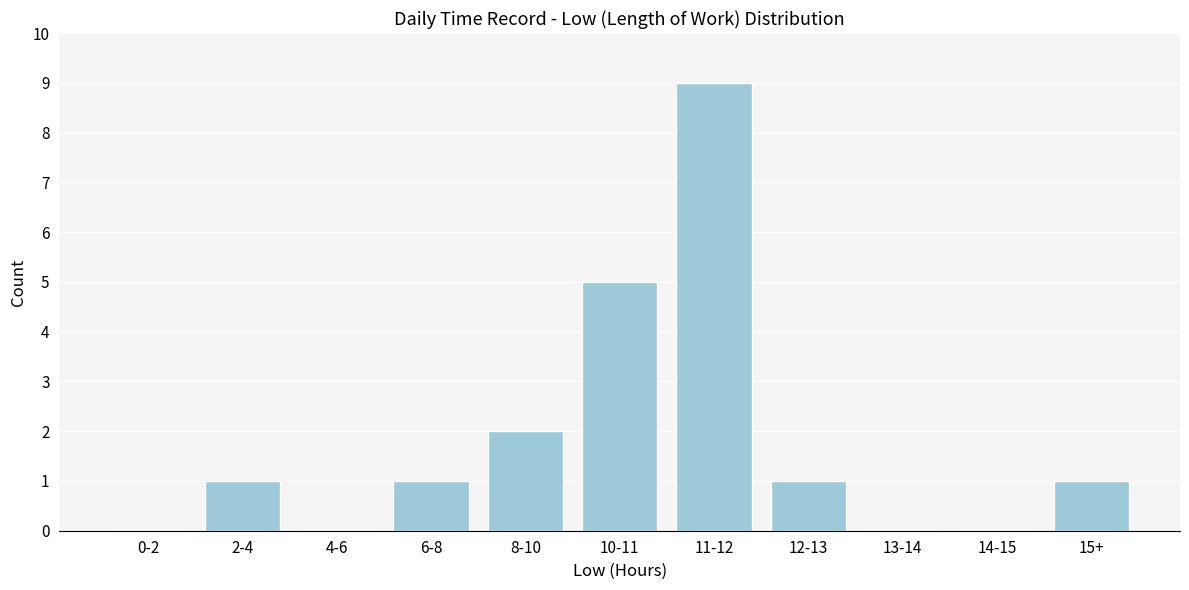

Reading right to left, what are all the values shown in this chart?

15+=1	14-15=0	13-14=0	12-13=1	11-12=9	10-11=5	8-10=2	6-8=1	4-6=0	2-4=1	0-2=0